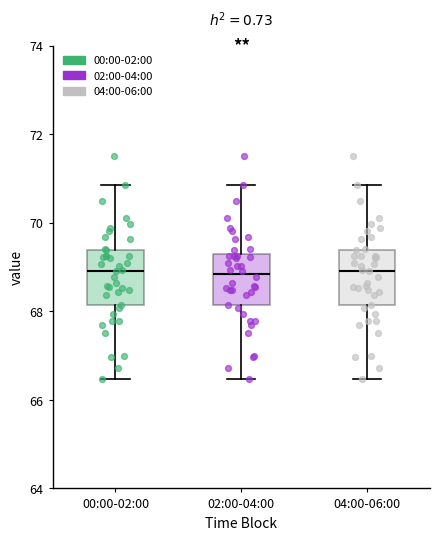

Reading left to right, read every box against the y-axis: the position of its median line, the range the box covers, and the ends of its whiskers. The values are not printed on the chart, so give them approximately, as read against the axis.

00:00-02:00: median 69.0, box 68.2 to 69.4, whiskers 66.4 to 70.8
02:00-04:00: median 68.8, box 68.2 to 69.2, whiskers 66.4 to 70.8
04:00-06:00: median 69.0, box 68.2 to 69.4, whiskers 66.4 to 70.8